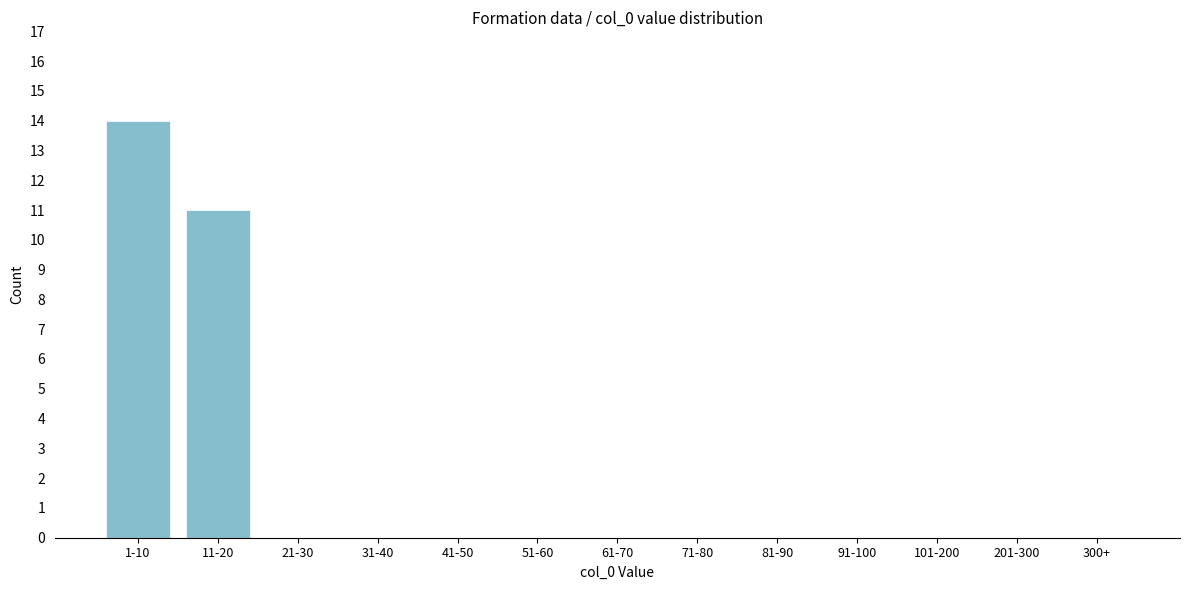

Reading left to right, list all the values displayed in this chart.

1-10=14	11-20=11	21-30=0	31-40=0	41-50=0	51-60=0	61-70=0	71-80=0	81-90=0	91-100=0	101-200=0	201-300=0	300+=0